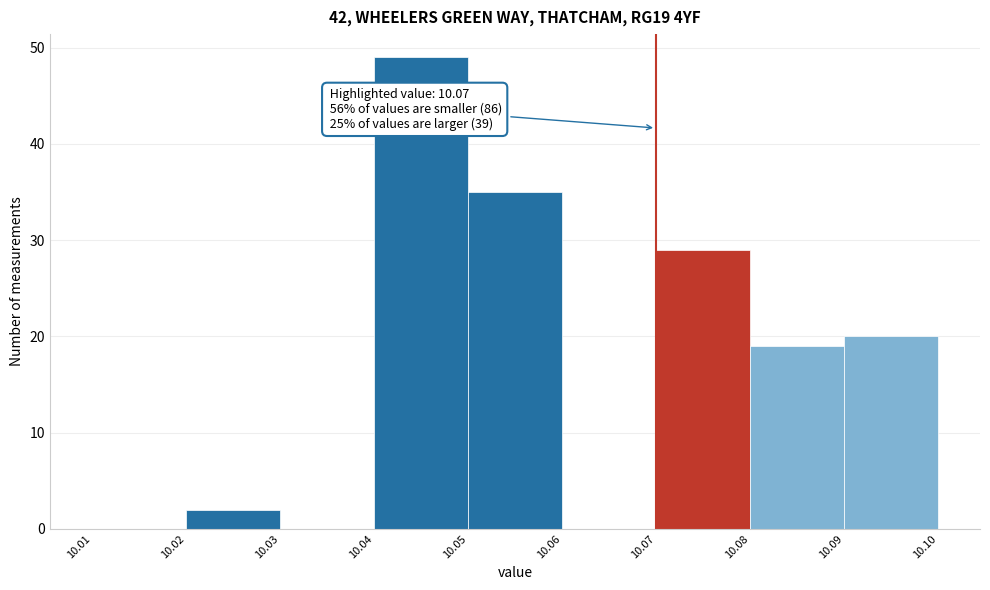

Over which range of the x-axis is the bar tallest?

10.04 to 10.05